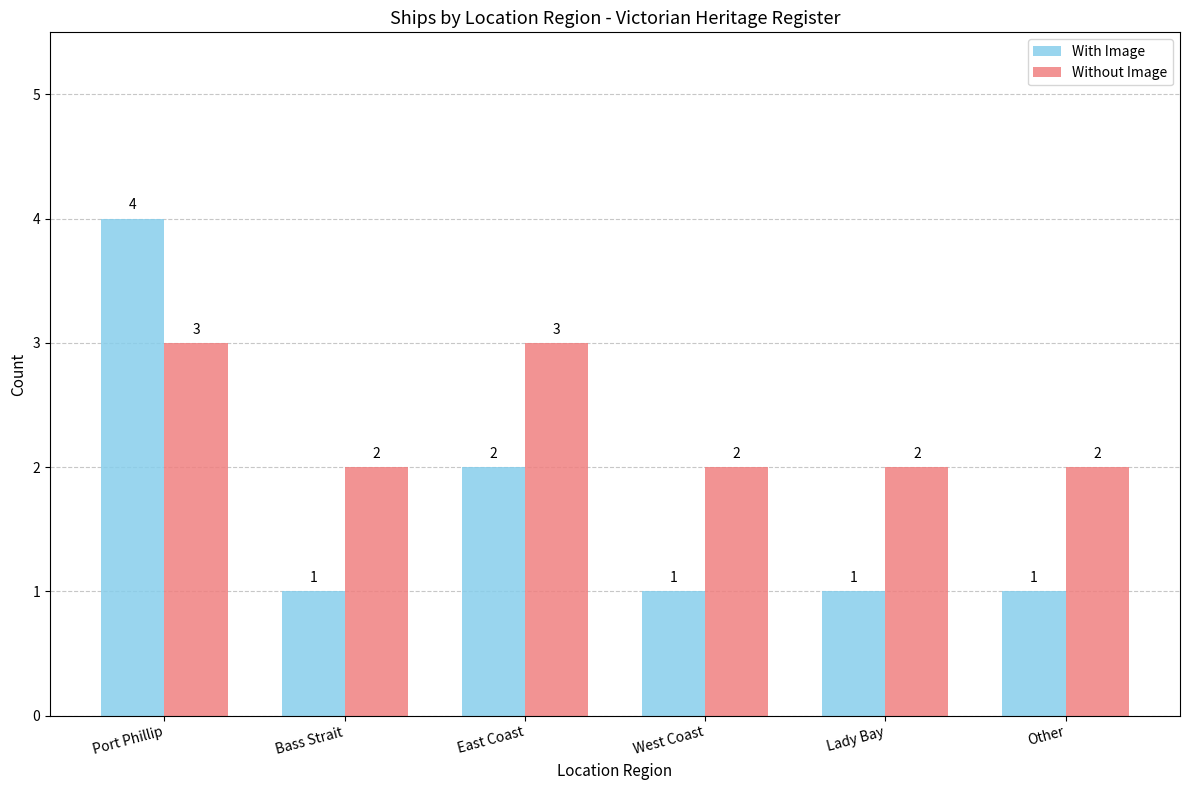

Reading left to right, transcribe all the data shown in this chart.

With Image: 4	1	2	1	1	1
Without Image: 3	2	3	2	2	2